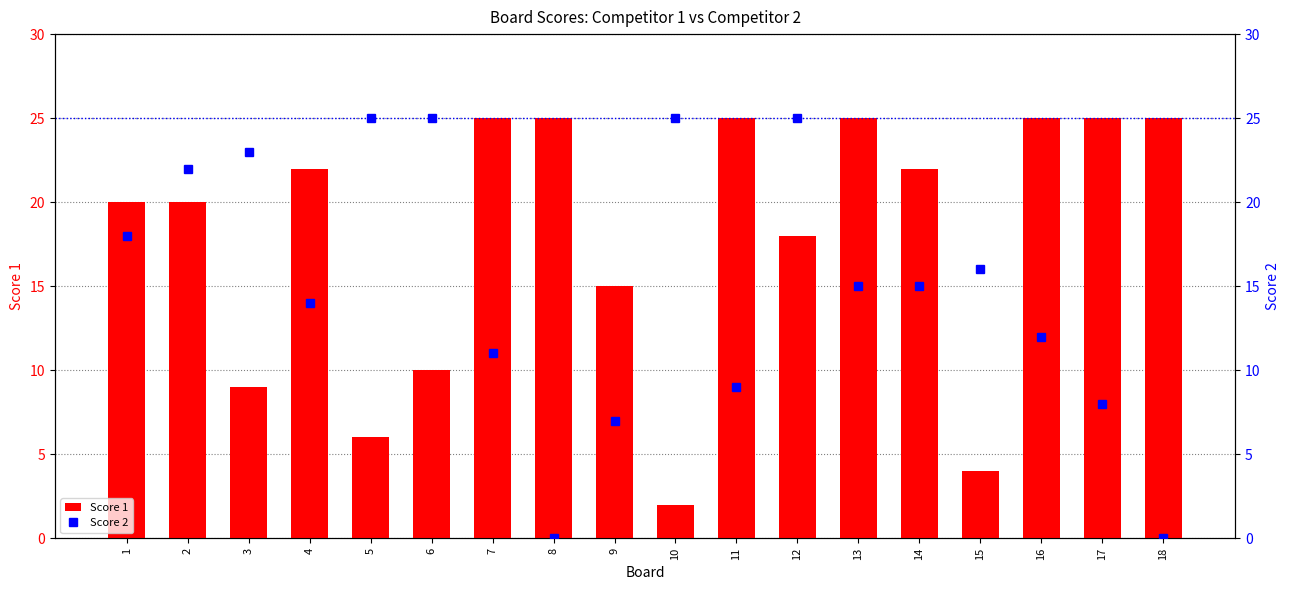

What is the difference between the maximum and second lowest values in the Score 1 series?

21